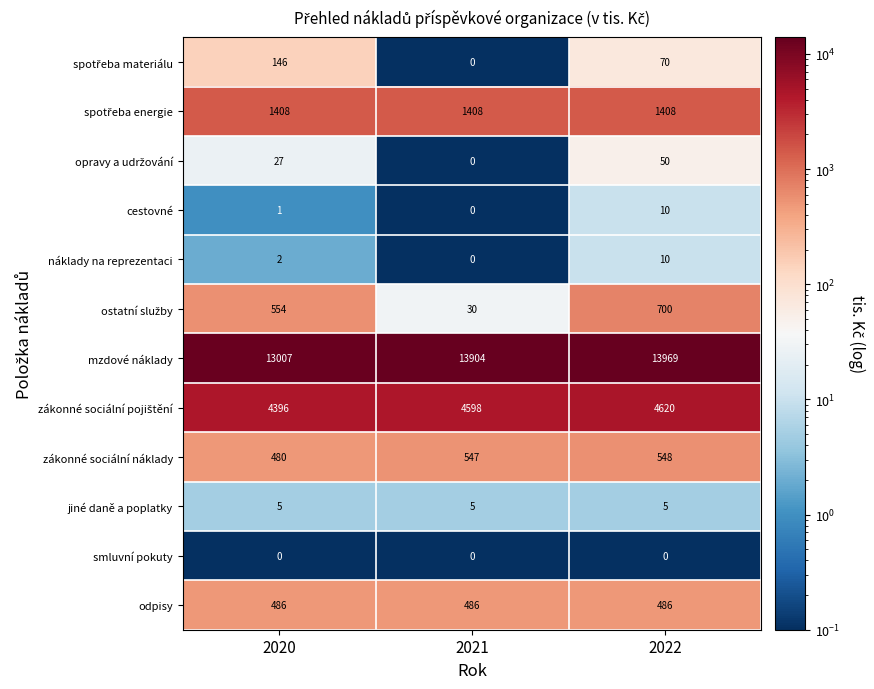

Which series has the widest spread of values?

mzdové náklady